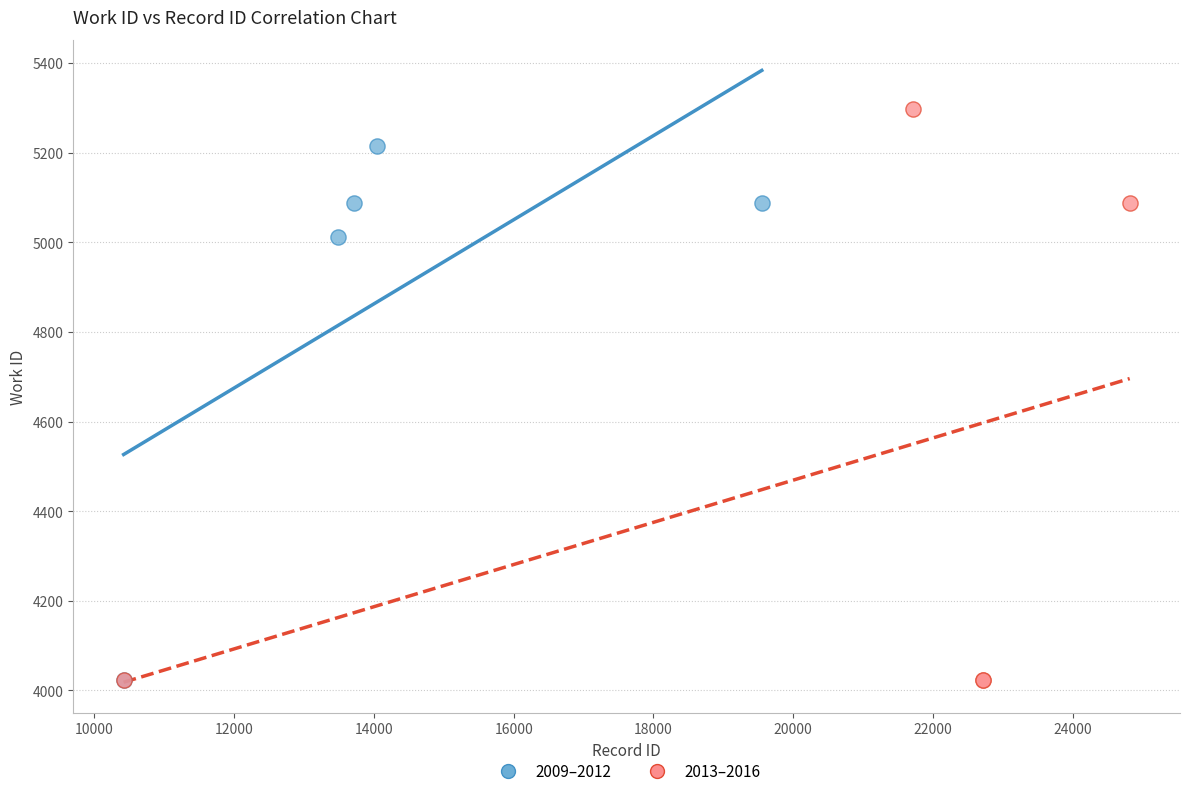

Which series has the largest Y range (max minus min)?

2013–2016